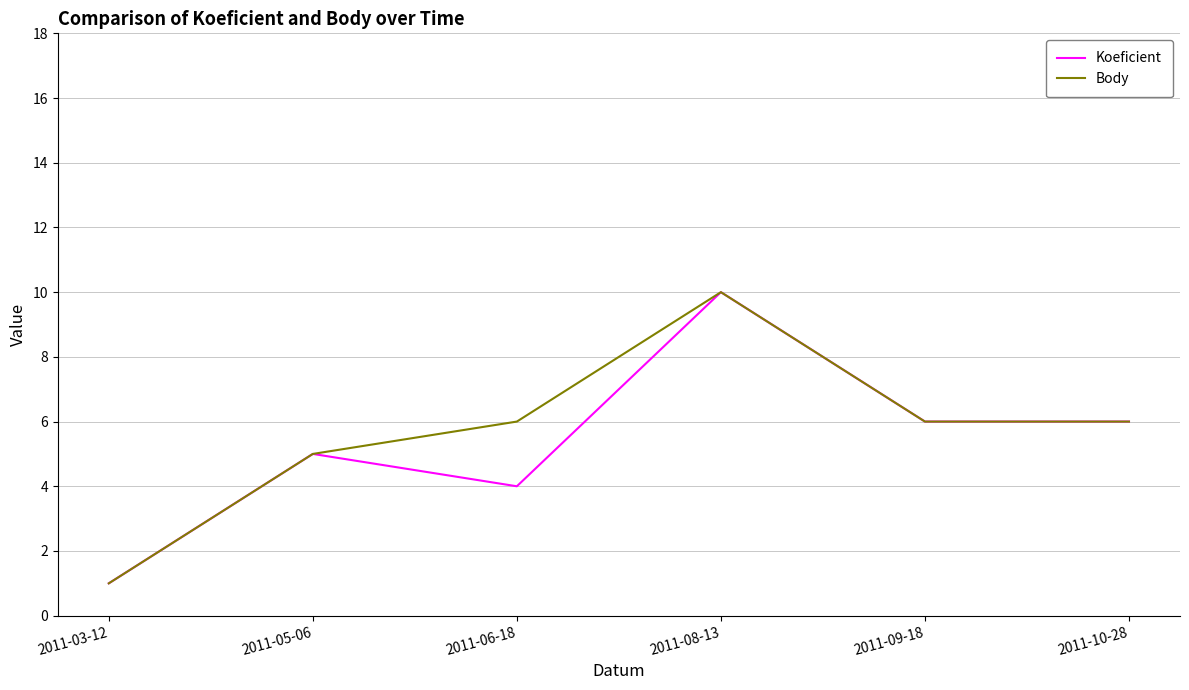

The Koeficient series shows 1 at 2011-03-12. True or false?

True